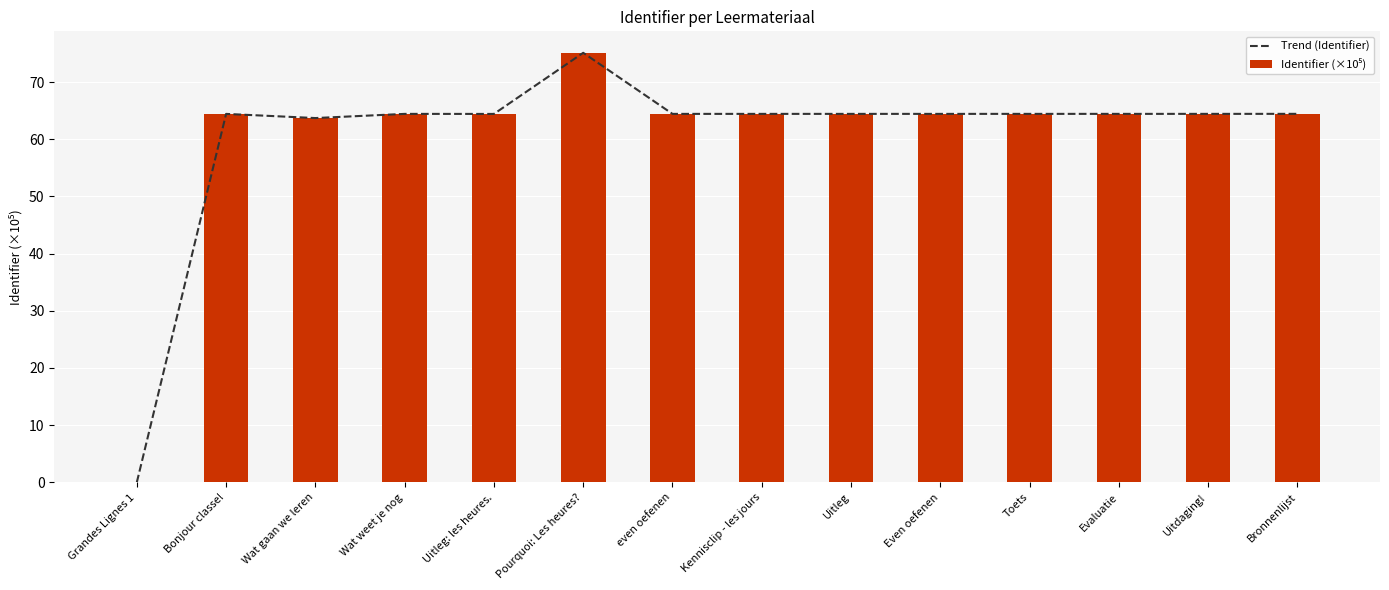

What is the difference between the maximum and second lowest values in the Trend (Identifier) series?

11.4